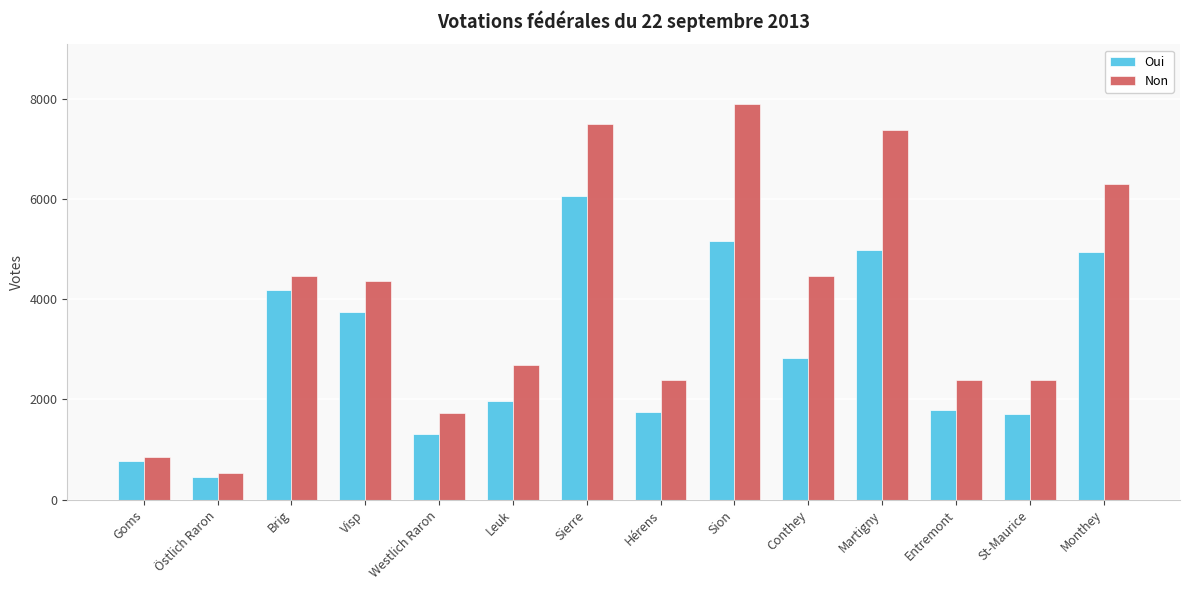

At which category is the sum across all series the highest?

Sierre